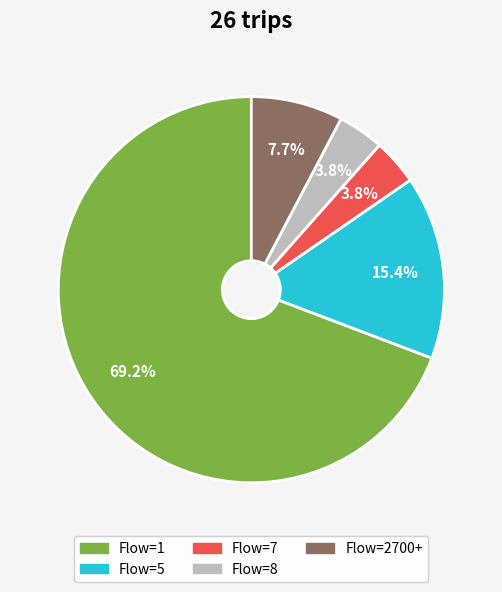

Is there any slice that represents more than half of the pie?

Yes